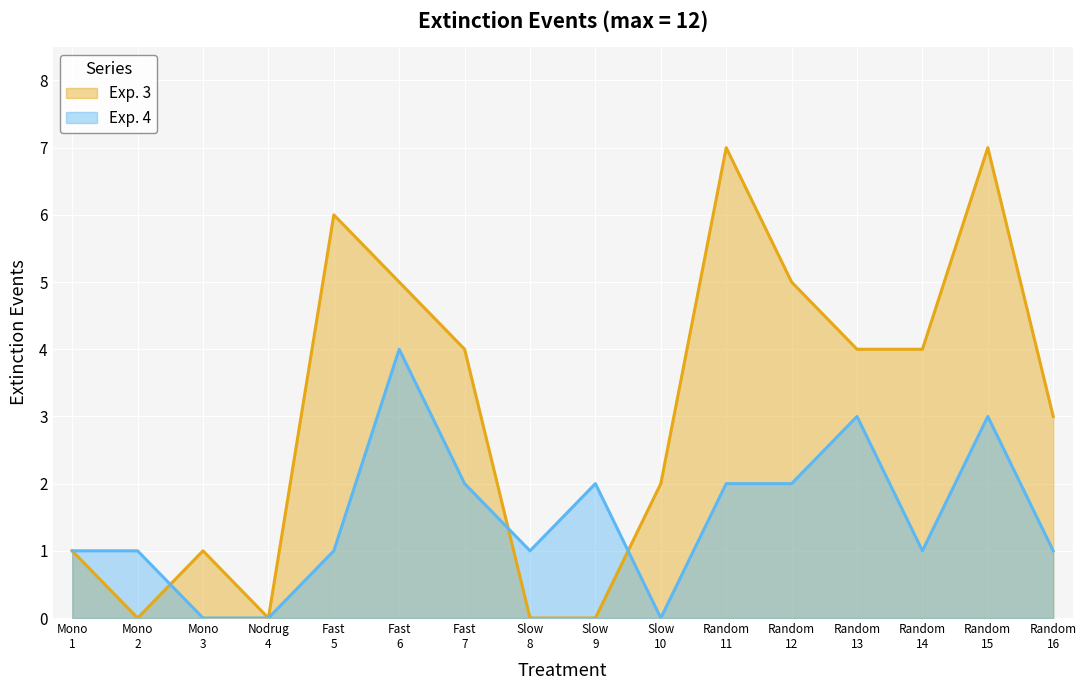

Which series has the widest spread of values?

Exp. 3